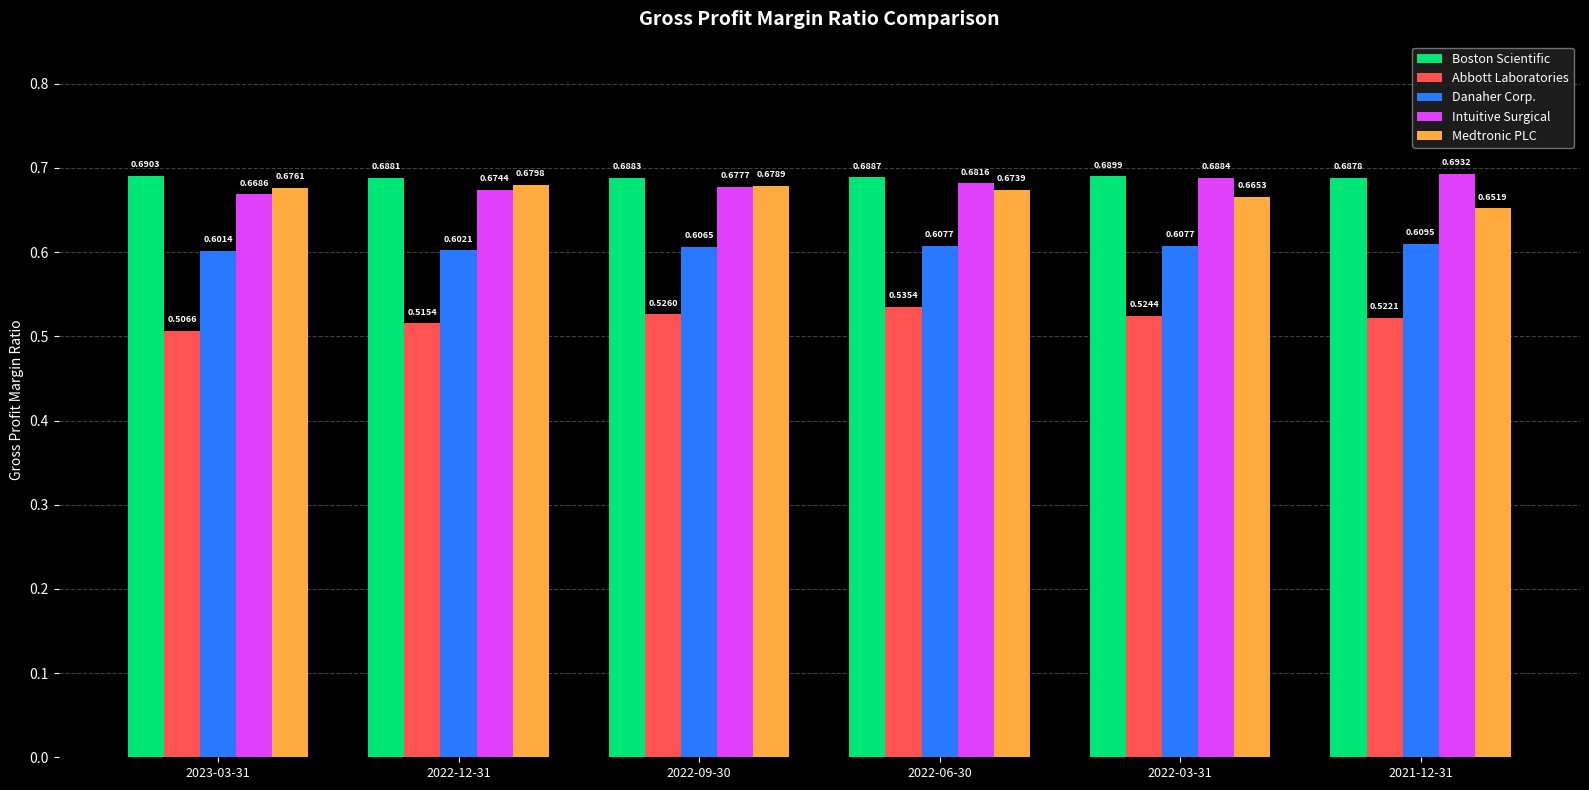

At how many categories does at least one series exceed 0?

6